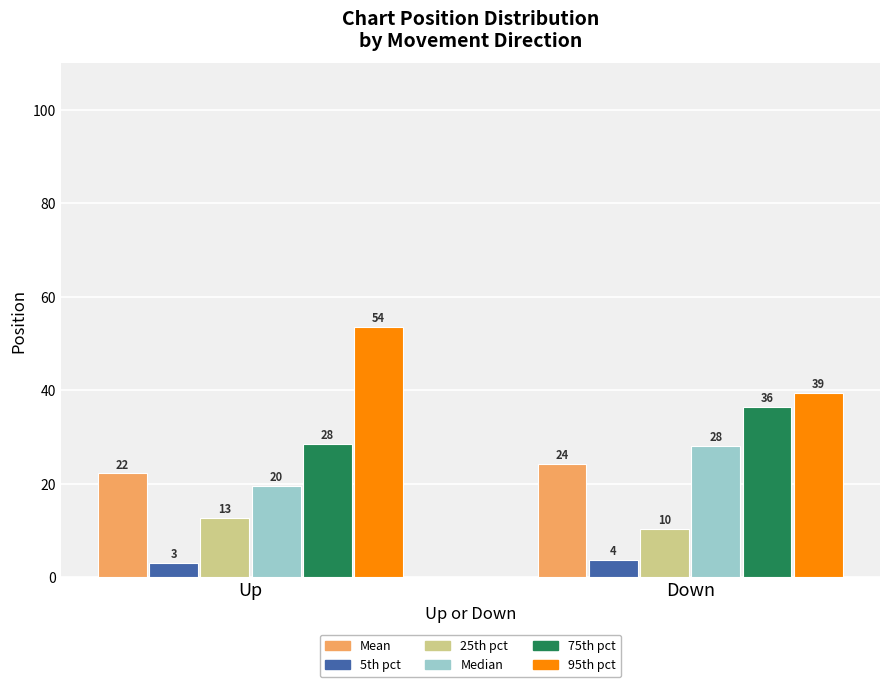

What are all the series names shown in the legend?

Mean, 5th pct, 25th pct, Median, 75th pct, 95th pct